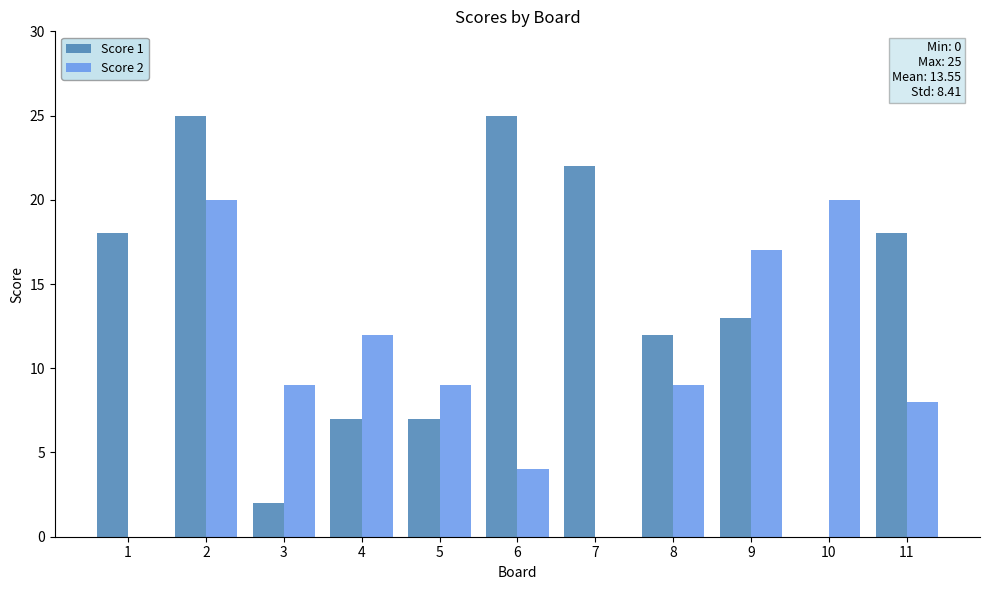

Which series changed the most between 4 and 6?

Score 1